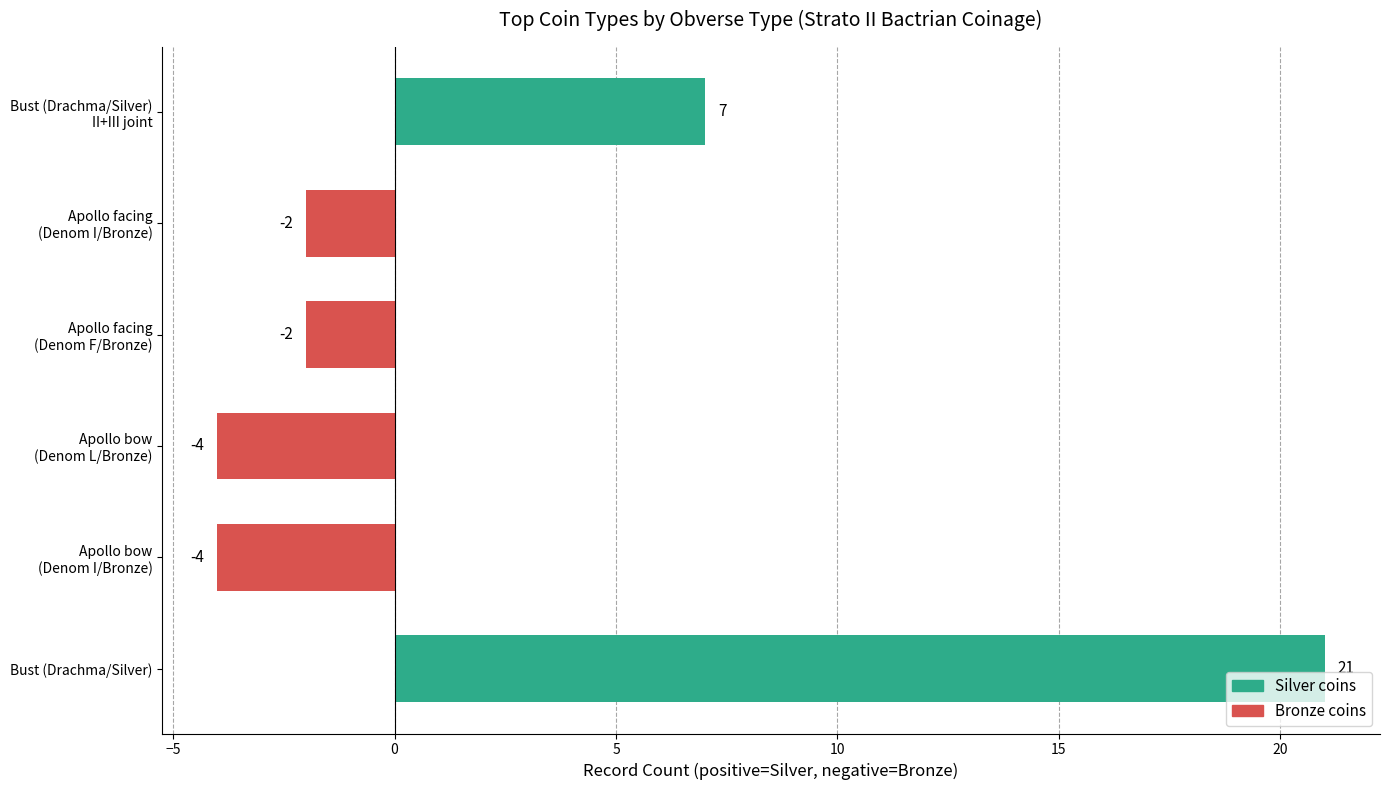

What is the average value?

3